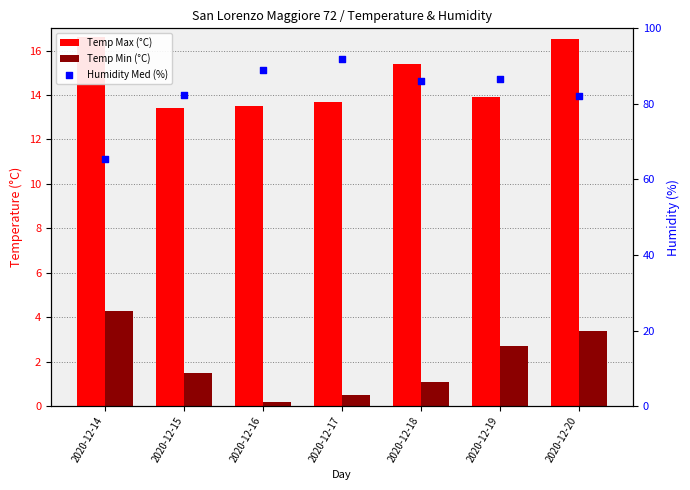

What is the total value across all series at 2020-12-17?

106.2